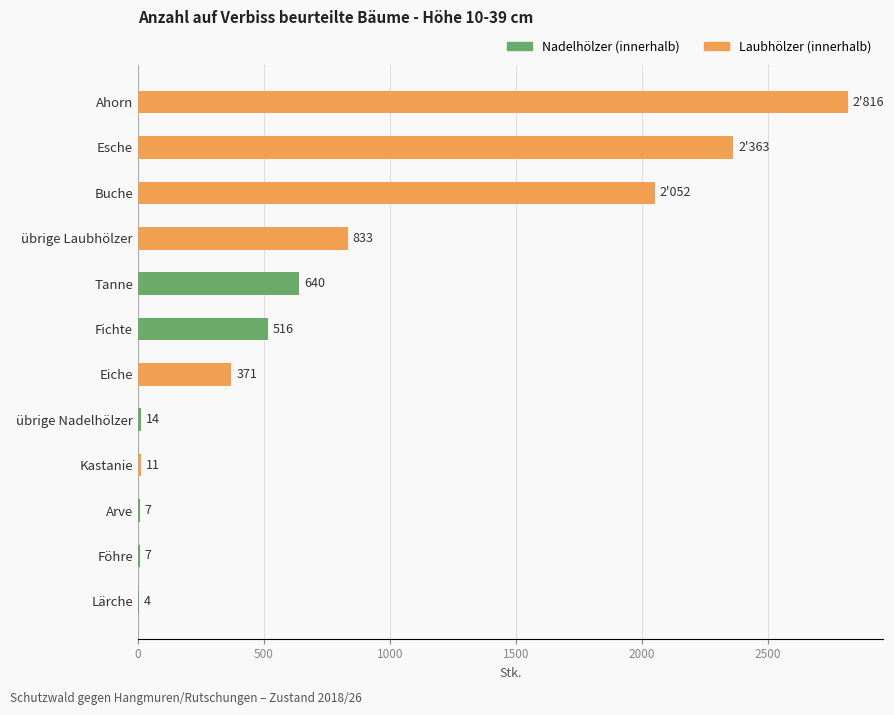

Reading bottom to top, list all the values displayed in this chart.

Lärche=4	Föhre=7	Arve=7	Kastanie=11	übrige Nadelhölzer=14	Eiche=371	Fichte=516	Tanne=640	übrige Laubhölzer=833	Buche=2052	Esche=2363	Ahorn=2816